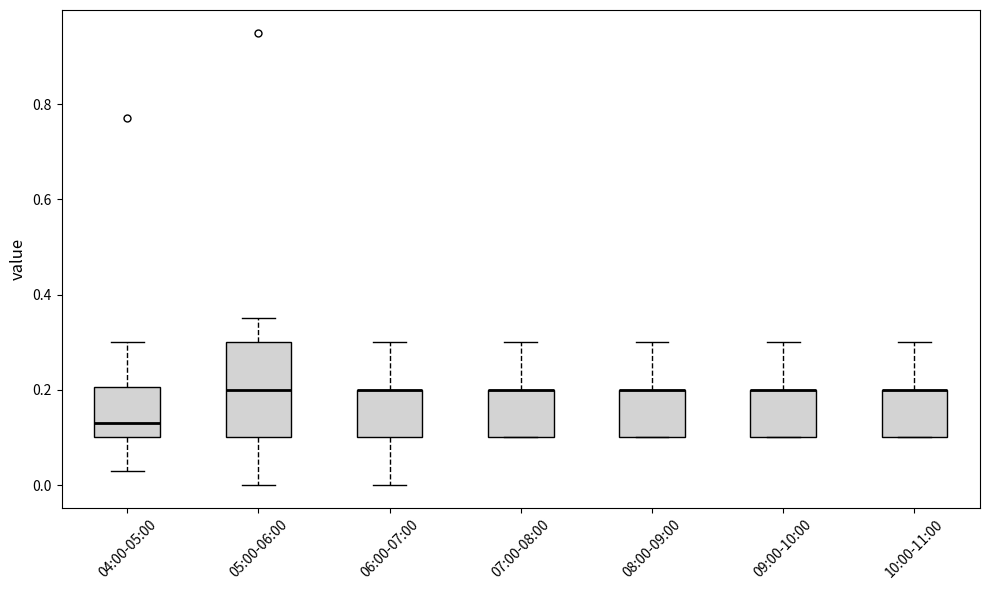

Reading left to right, read every box against the y-axis: the position of its median line, the range the box covers, and the ends of its whiskers. The values are not printed on the chart, so give them approximately, as read against the axis.

04:00-05:00: median 0.14, box 0.10 to 0.20, whiskers 0.04 to 0.30
05:00-06:00: median 0.20, box 0.10 to 0.30, whiskers 0.00 to 0.36
06:00-07:00: median 0.20 (drawn on the box's upper edge), box 0.10 to 0.20, whiskers 0.00 to 0.30
07:00-08:00: median 0.20 (drawn on the box's upper edge), box 0.10 to 0.20, whiskers 0.10 to 0.30
08:00-09:00: median 0.20 (drawn on the box's upper edge), box 0.10 to 0.20, whiskers 0.10 to 0.30
09:00-10:00: median 0.20 (drawn on the box's upper edge), box 0.10 to 0.20, whiskers 0.10 to 0.30
10:00-11:00: median 0.20 (drawn on the box's upper edge), box 0.10 to 0.20, whiskers 0.10 to 0.30